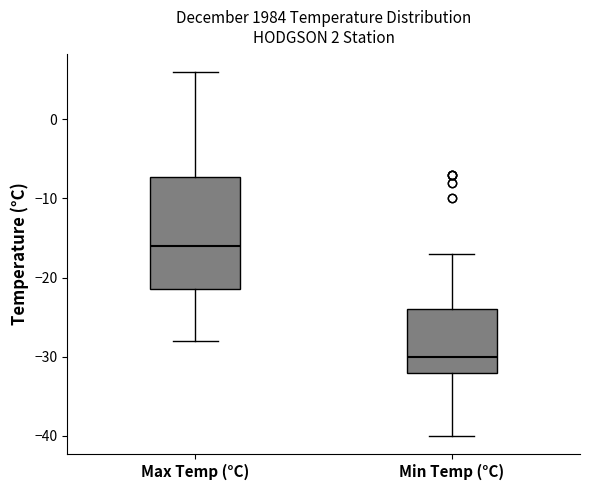

Reading left to right, transcribe this box plot: for each box, give where its median line is, the range the box spans, and where its two whiskers end, as read against the y-axis. The values are not printed on the chart, so give them approximately, as read against the axis.

Max Temp (°C): median -16, box -21 to -7, whiskers -28 to 6
Min Temp (°C): median -30, box -32 to -24, whiskers -40 to -17